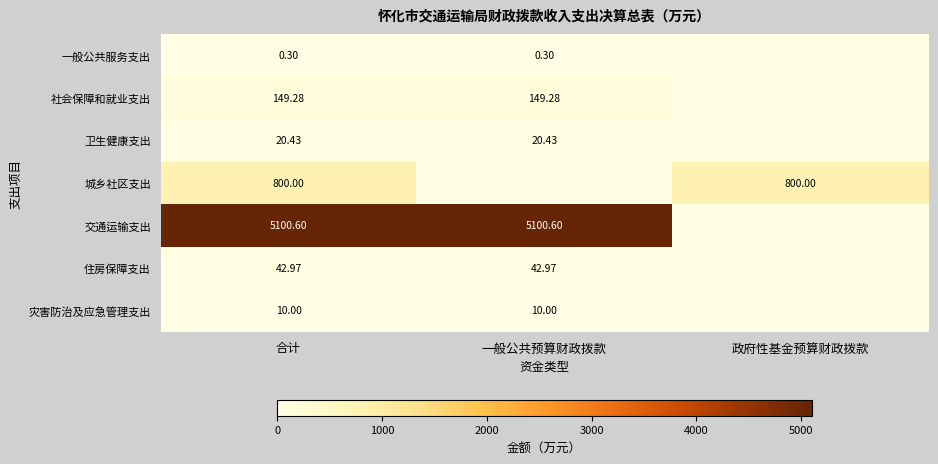

At 合计, list the series in order from smallest to largest.

一般公共服务支出, 灾害防治及应急管理支出, 卫生健康支出, 住房保障支出, 社会保障和就业支出, 城乡社区支出, 交通运输支出